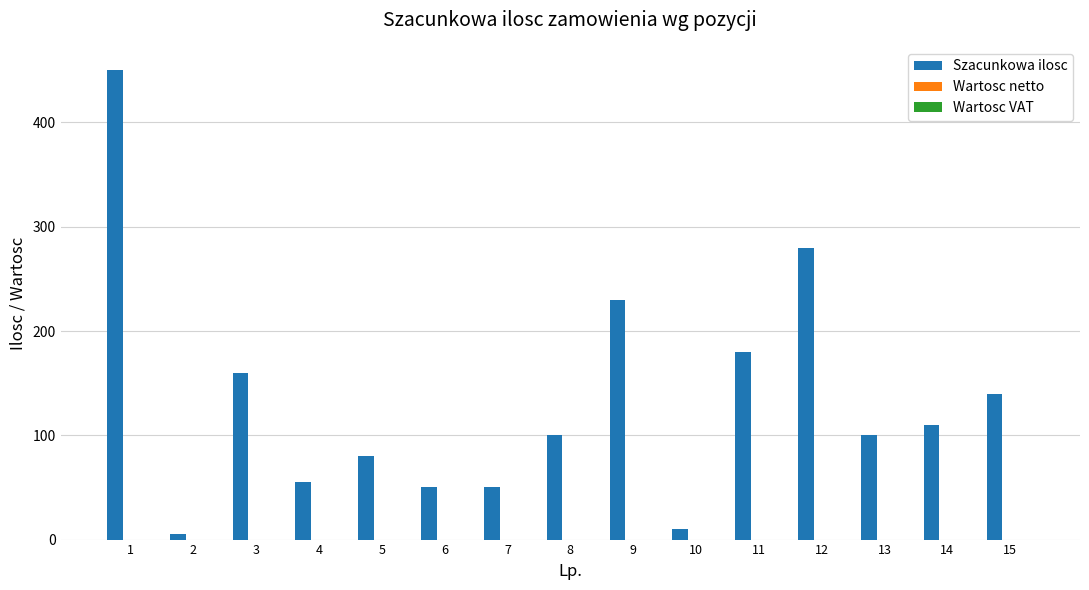

What is the average value?

133